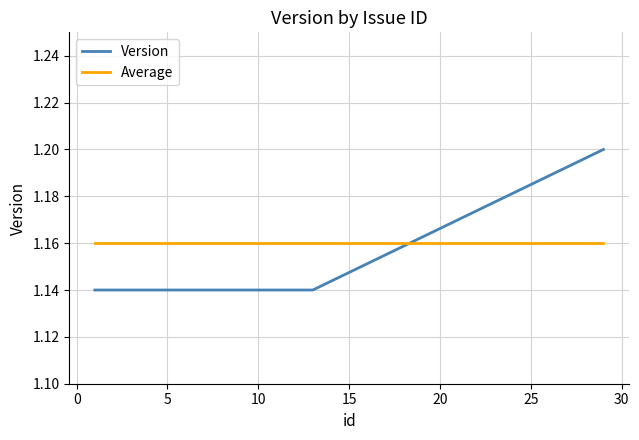

What are all the series names shown in the legend?

Version, Average